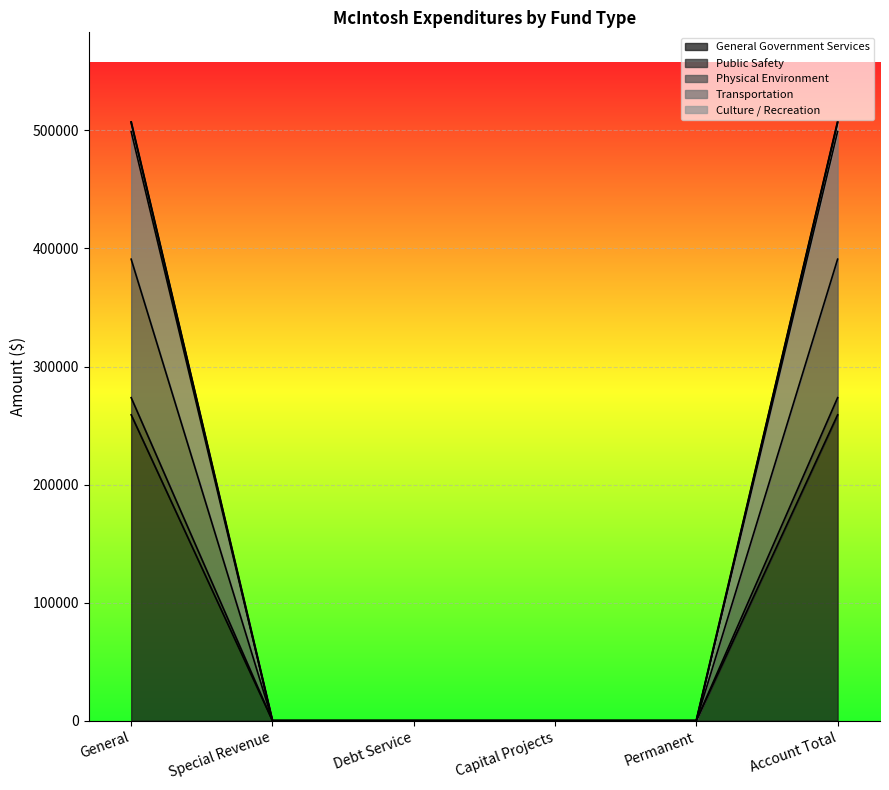

True or false: Culture / Recreation and Transportation cross at least once.

False